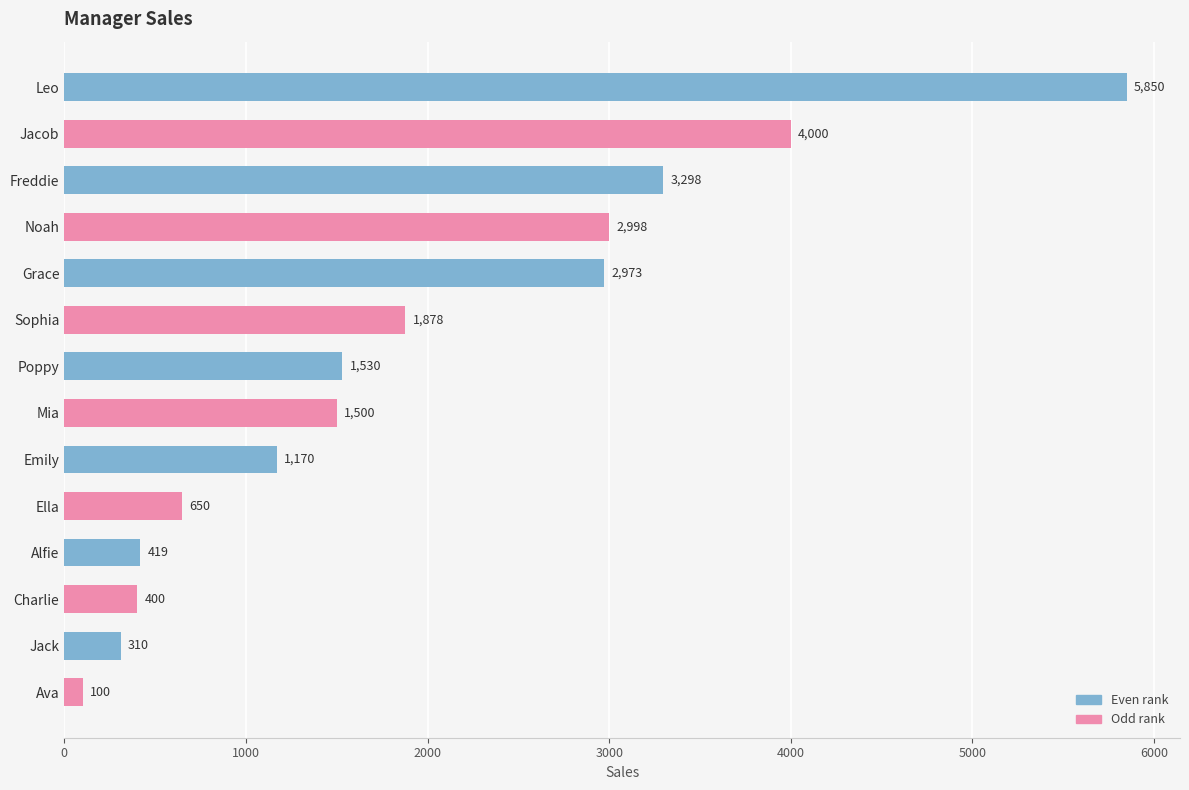

What is the sum of the values at Freddie and Ava?

3398